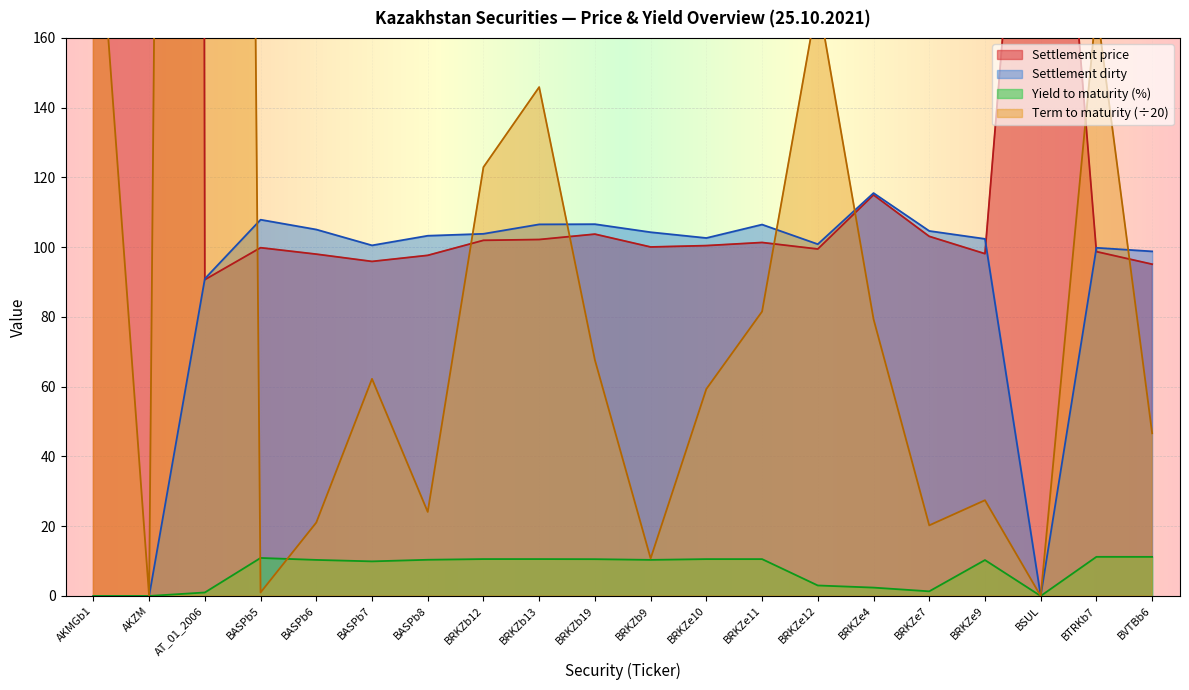

The Settlement price series shows 491.8 at AKMGb1. True or false?

False